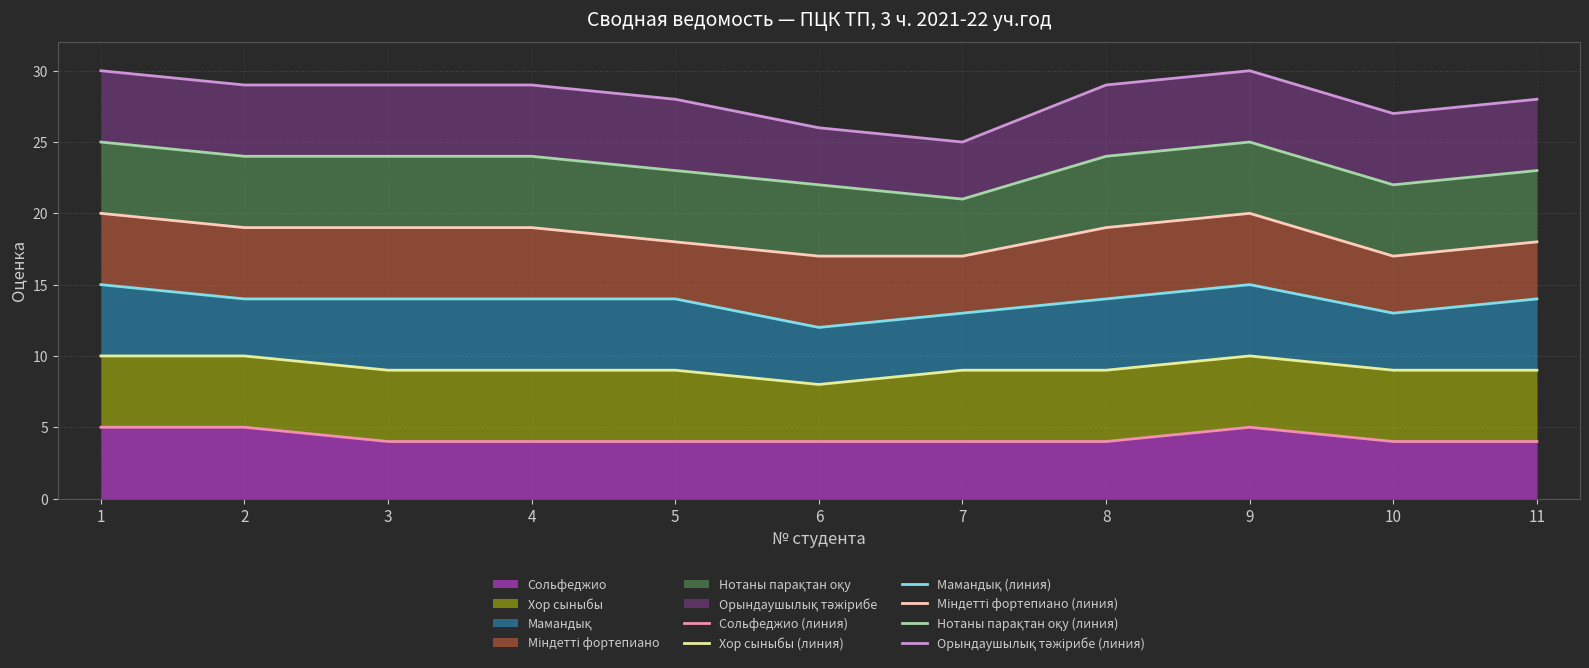

Where is Нотаны парақтан оқу (линия) nearest to the value 23?

5